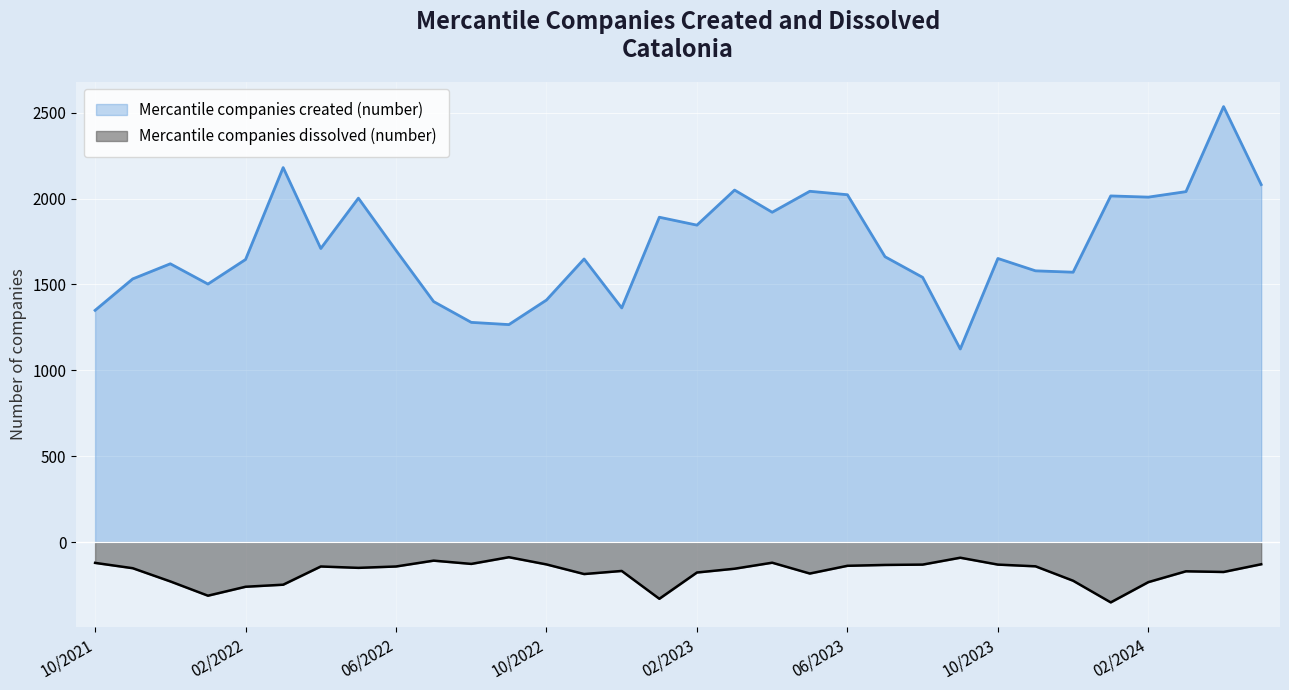

Reading left to right, what are all the values shown in this chart?

Mercantile companies created (number): 05/2024=2081	04/2024=2535	03/2024=2040	02/2024=2008	01/2024=2015	12/2023=1571	11/2023=1579	10/2023=1651	09/2023=1124	08/2023=1541	07/2023=1661	06/2023=2022	05/2023=2042	04/2023=1920	03/2023=2049	02/2023=1845	01/2023=1891	12/2022=1363	11/2022=1648	10/2022=1409	09/2022=1266	08/2022=1279	07/2022=1400	06/2022=1698	05/2022=2002	04/2022=1709	03/2022=2180	02/2022=1645	01/2022=1502	12/2021=1620	11/2021=1532	10/2021=1349
Mercantile companies dissolved (number): 05/2024=129	04/2024=174	03/2024=170	02/2024=233	01/2024=351	12/2023=225	11/2023=141	10/2023=131	09/2023=91	08/2023=131	07/2023=133	06/2023=138	05/2023=183	04/2023=120	03/2023=155	02/2023=177	01/2023=330	12/2022=168	11/2022=186	10/2022=130	09/2022=88	08/2022=127	07/2022=108	06/2022=142	05/2022=150	04/2022=142	03/2022=248	02/2022=260	01/2022=312	12/2021=229	11/2021=152	10/2021=121